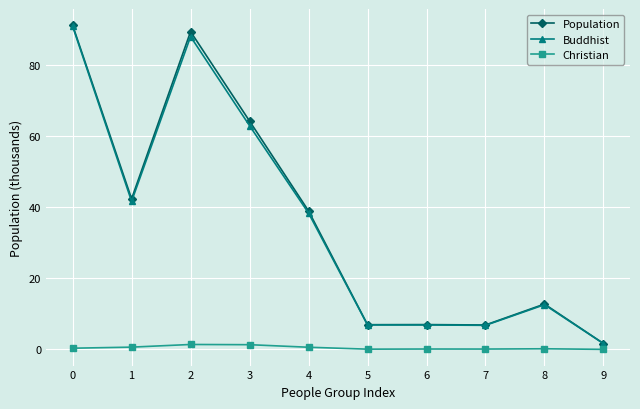

Which series has the largest range (max minus min)?

Population